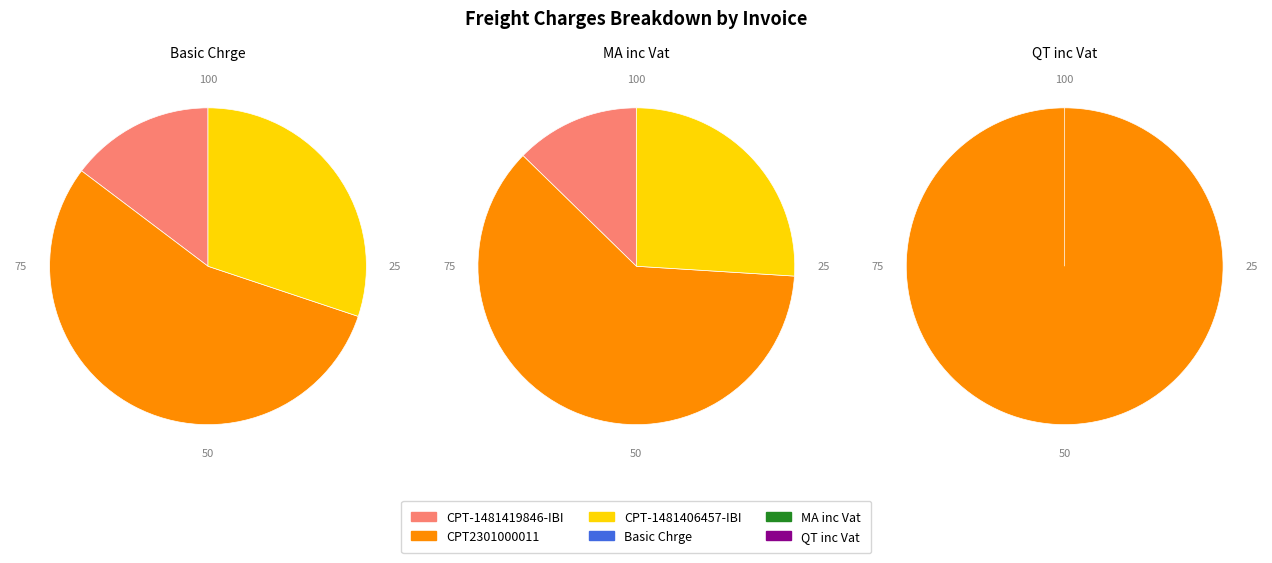

To the nearest percent, what is the difference between the CPT2301000011 and CPT-1481419846-IBI slice percentages?

100%